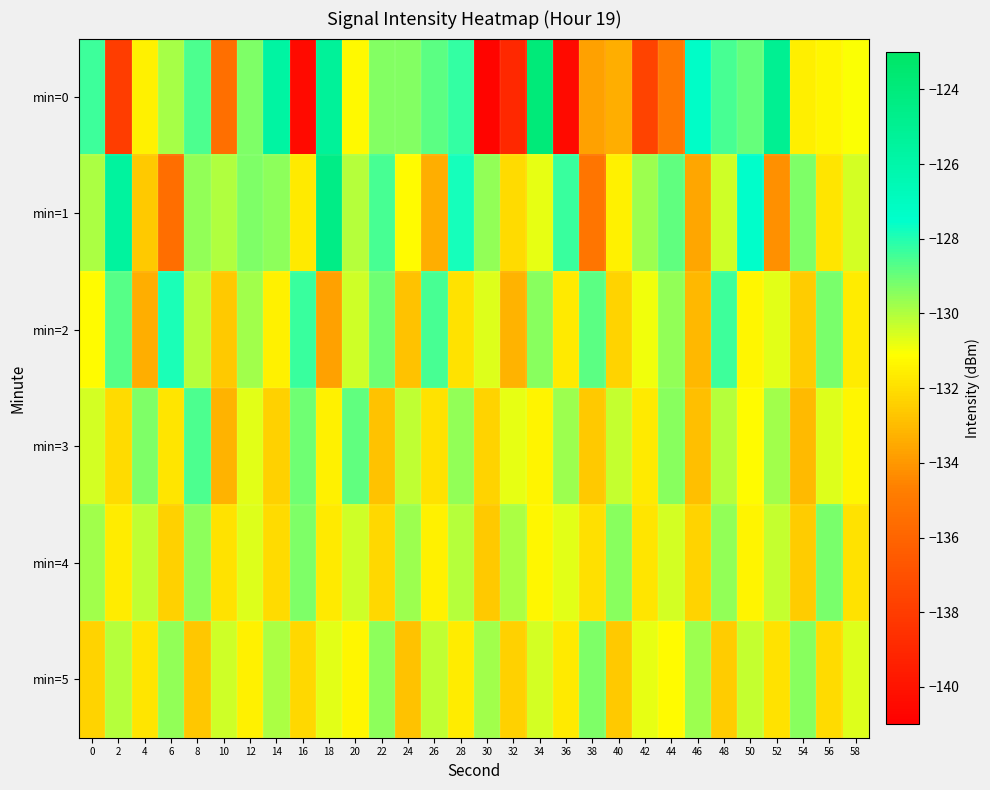

At 4, list the series in order from largest to smallest.

min=3, min=4, min=0, min=5, min=1, min=2